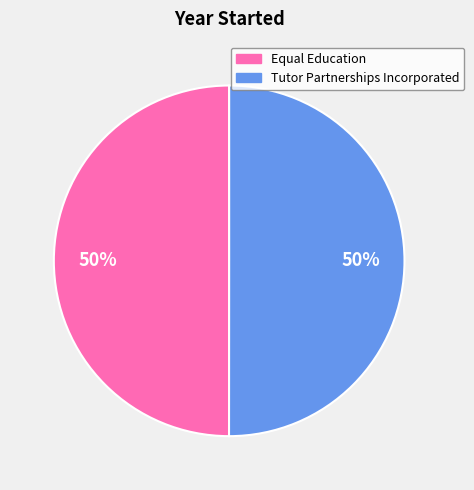

What is the ratio of the value at Tutor Partnerships Incorporated to the value at Equal Education?

1.0